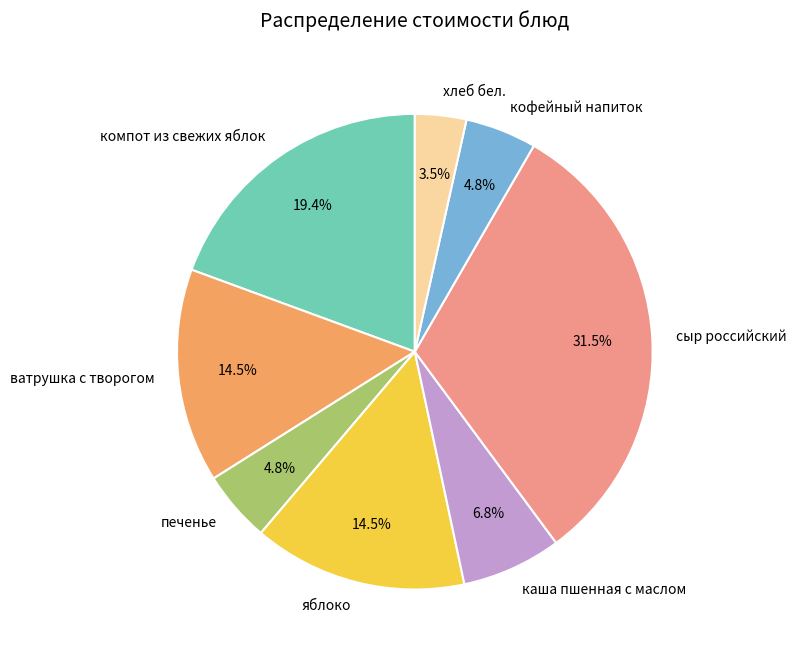

True or false: компот из свежих яблок accounts for 19% of the total.

True